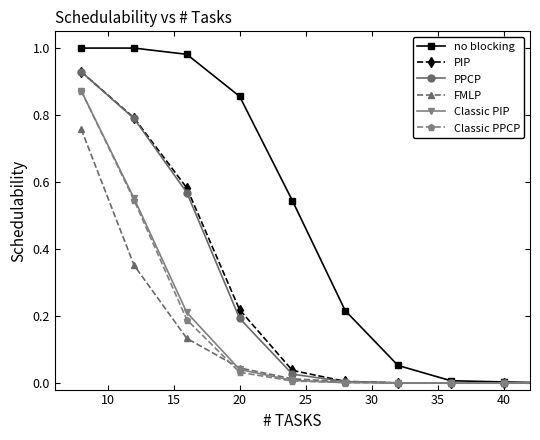

How many categories are shown in the chart?

23